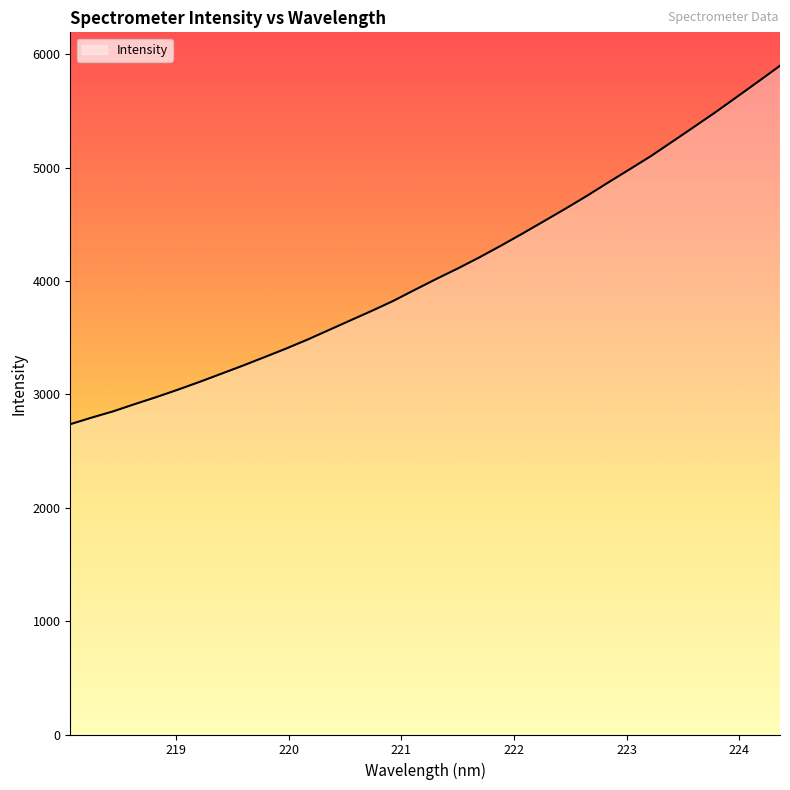

What is the smallest value displayed?

2737.8